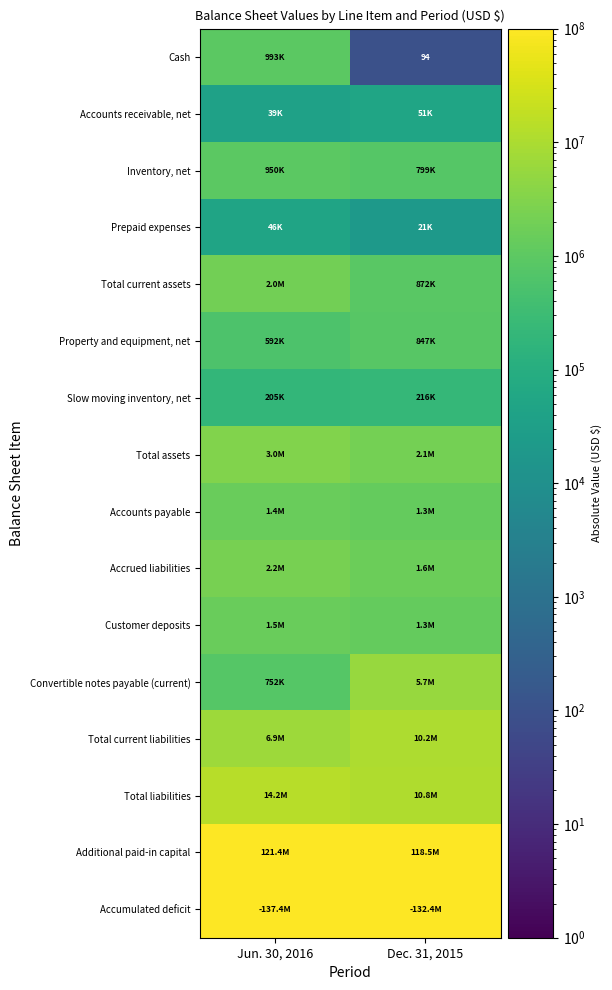

Count the number of categories in the chart.

2